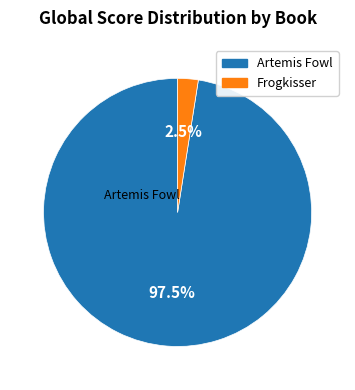

How many slices are in this pie chart?

2